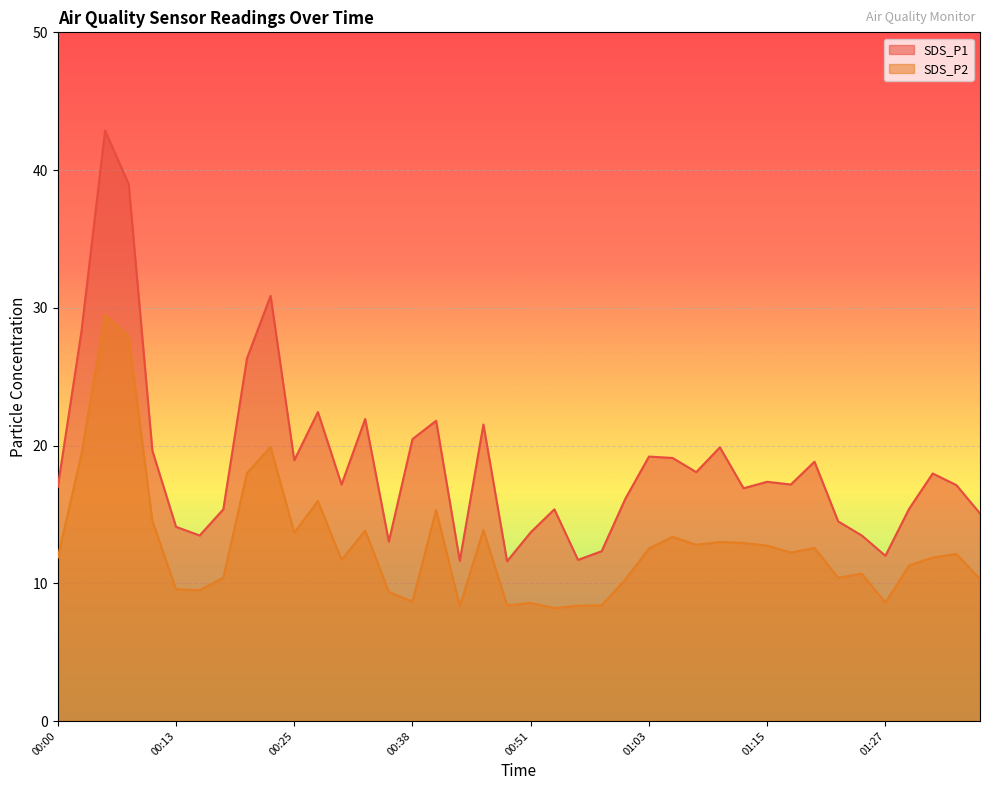

How many lines are shown in the chart?

2